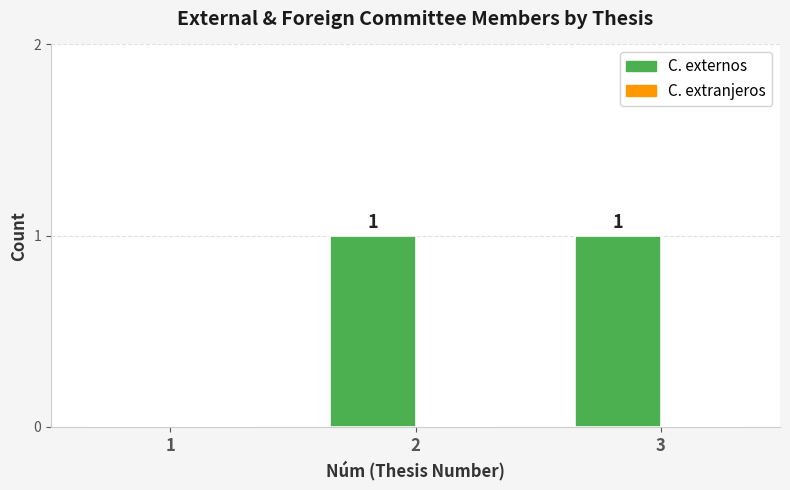

Approximately how many times larger is the value at 2 compared to 3?

1.0